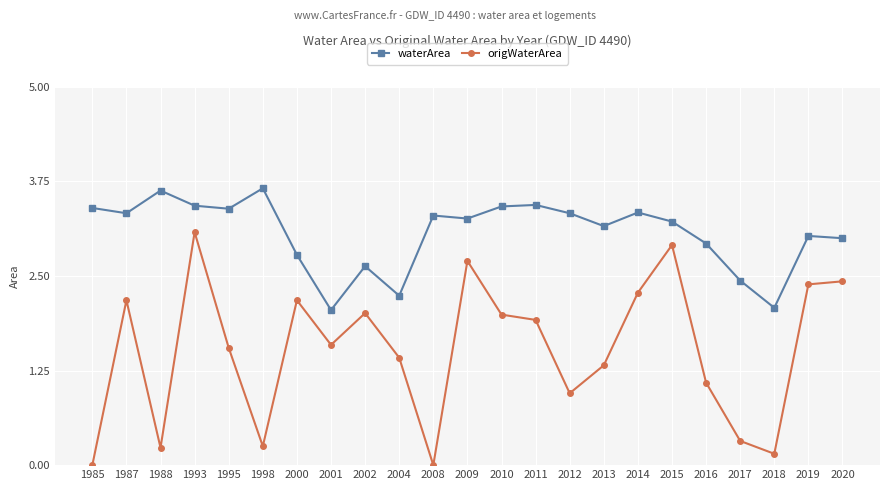

What is the difference between the highest and lowest values at 2020?

0.6